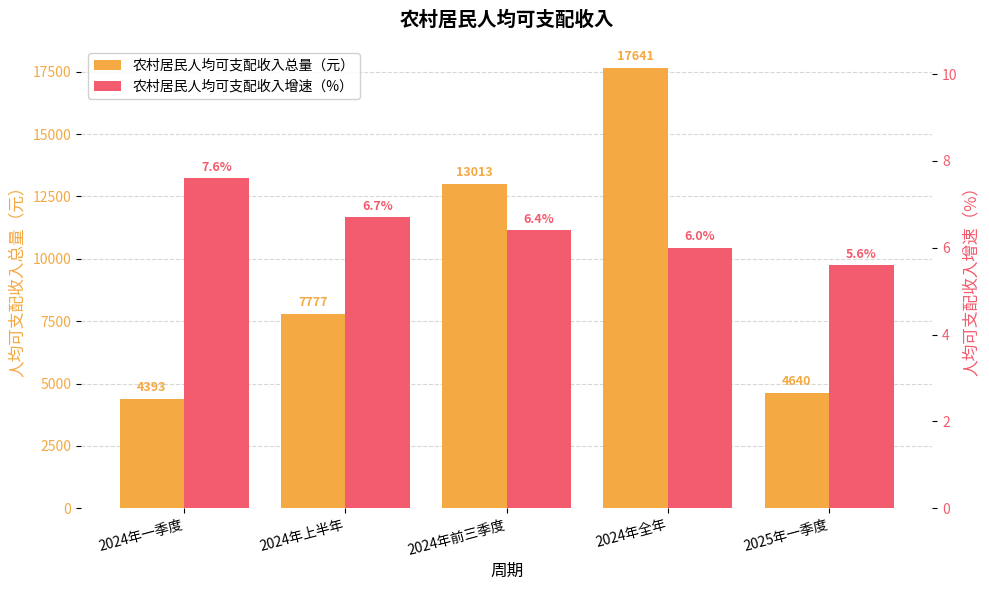

Are the bars horizontal?

No